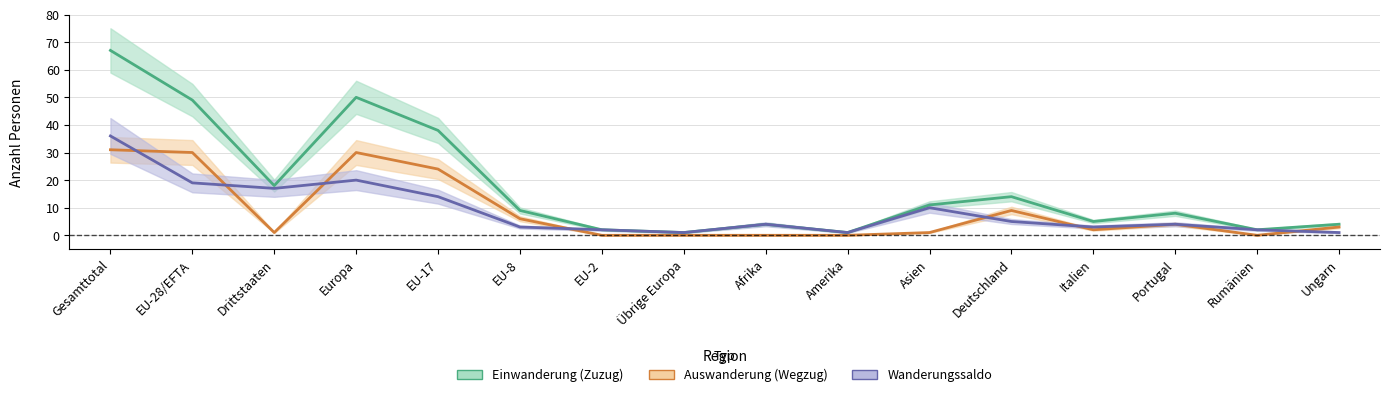

Which has a higher value, Europa or Drittstaaten?

Europa